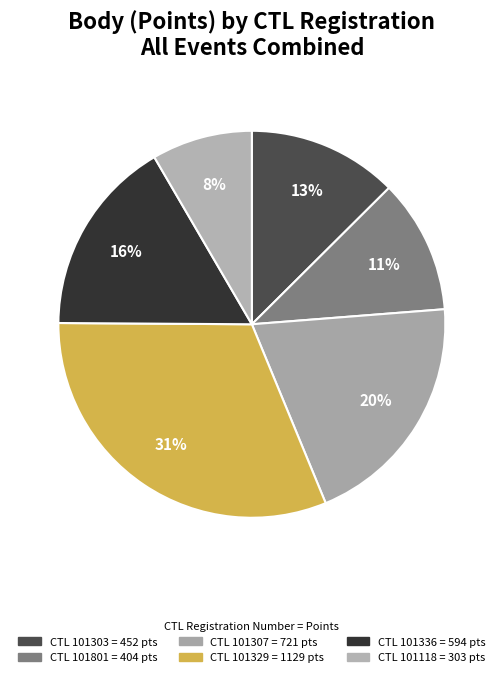

Count the number of slices in the pie.

6